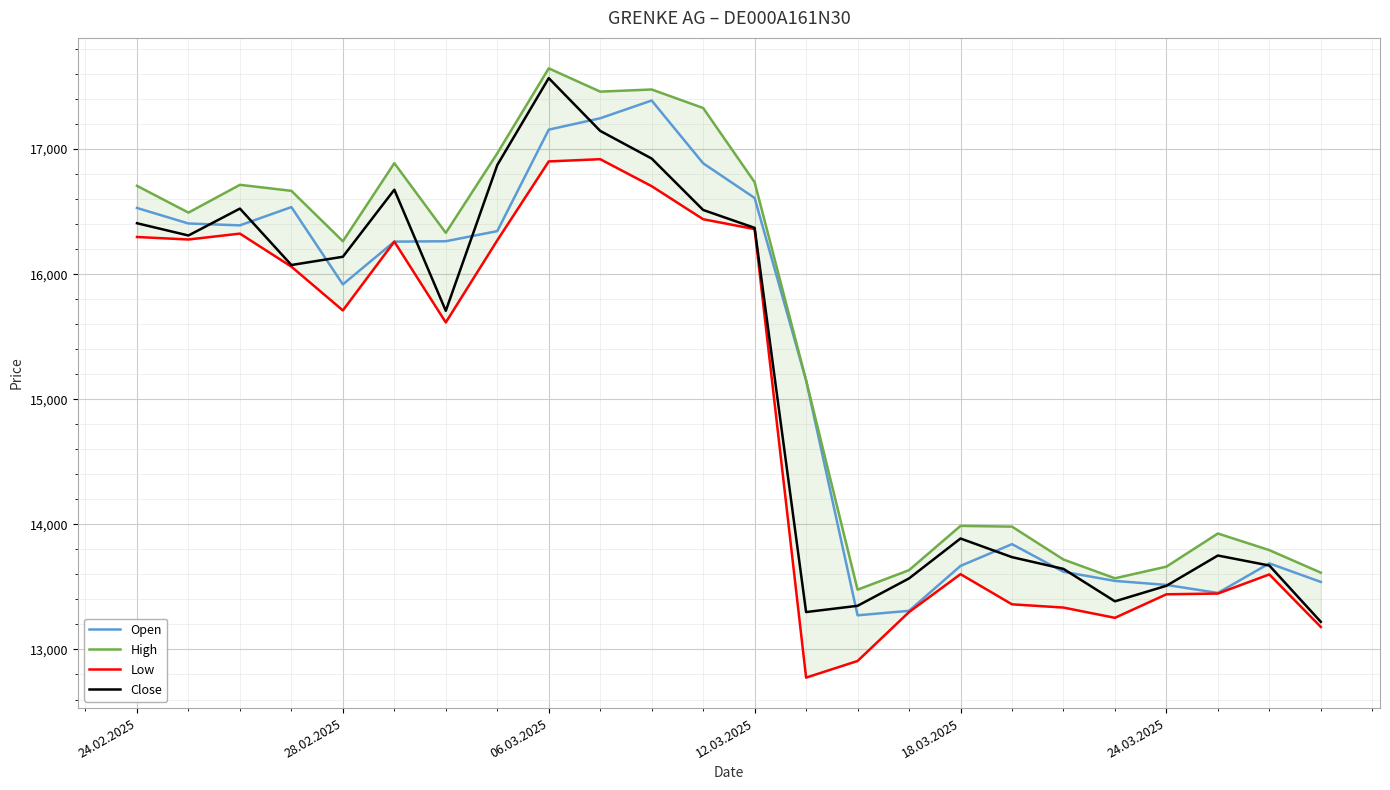

True or false: High has a value of 16330 at 6.

True